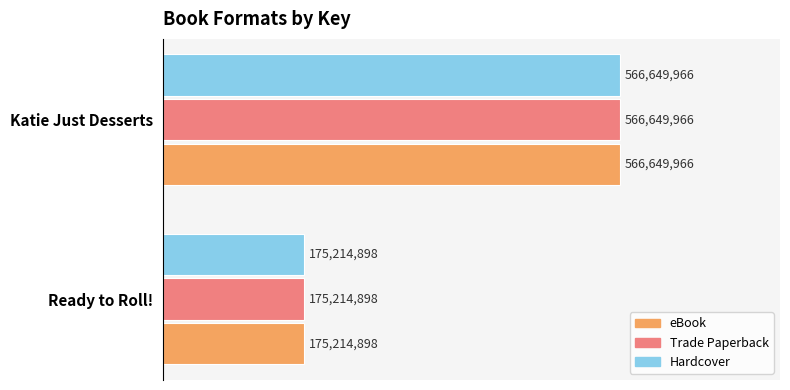

What are all the series names shown in the legend?

eBook, Trade Paperback, Hardcover